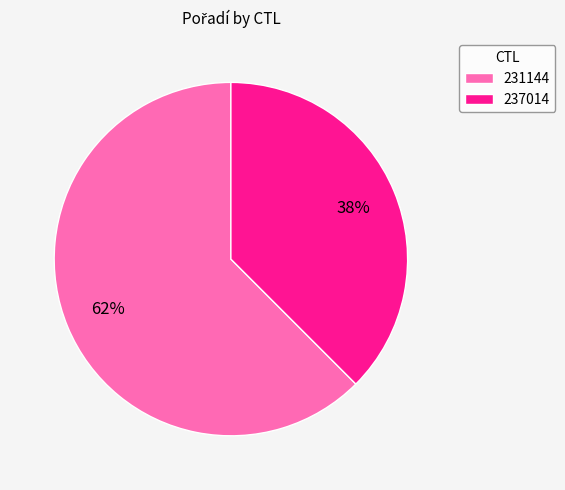

Which has a higher value, 231144 or 237014?

231144